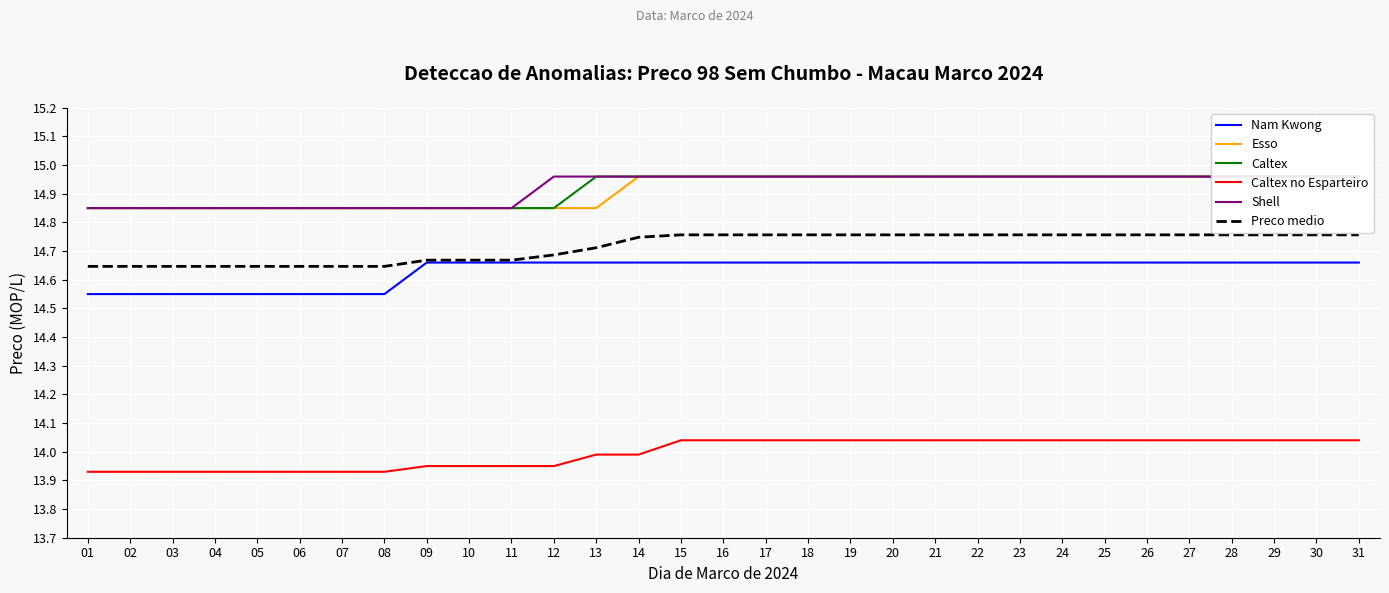

True or false: Caltex has more than 2 interior local peaks.

False